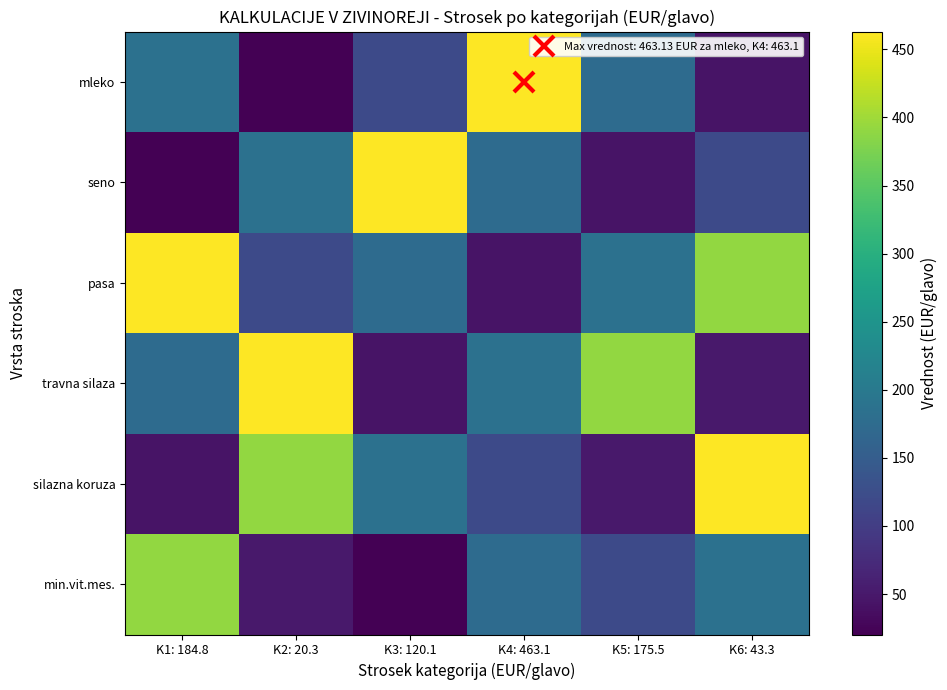

Which has a higher value, K5: 175.5 or K6: 43.3?

K5: 175.5